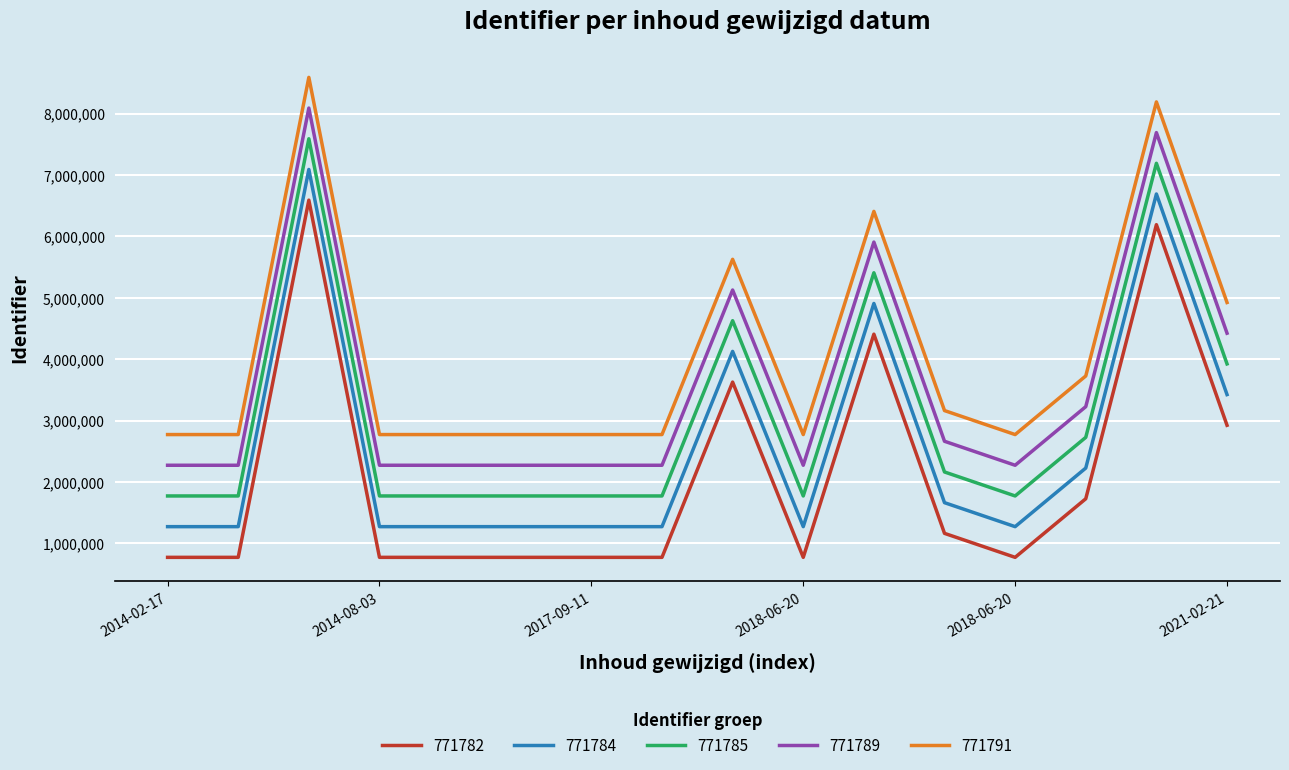

What is the maximum value shown in the chart?

8590353